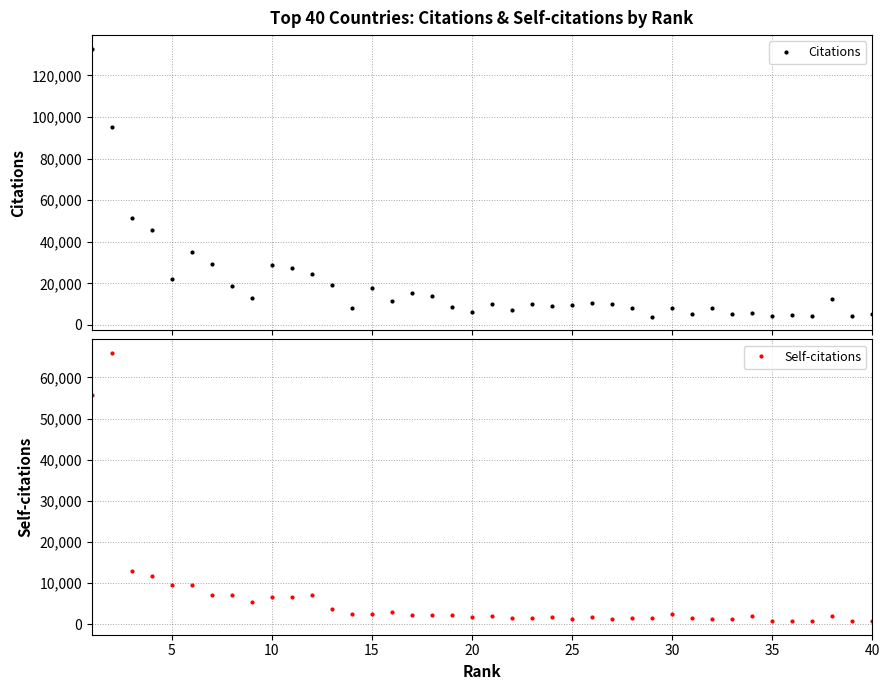

What is the difference between the maximum and minimum values in the Self-citations series?

65228